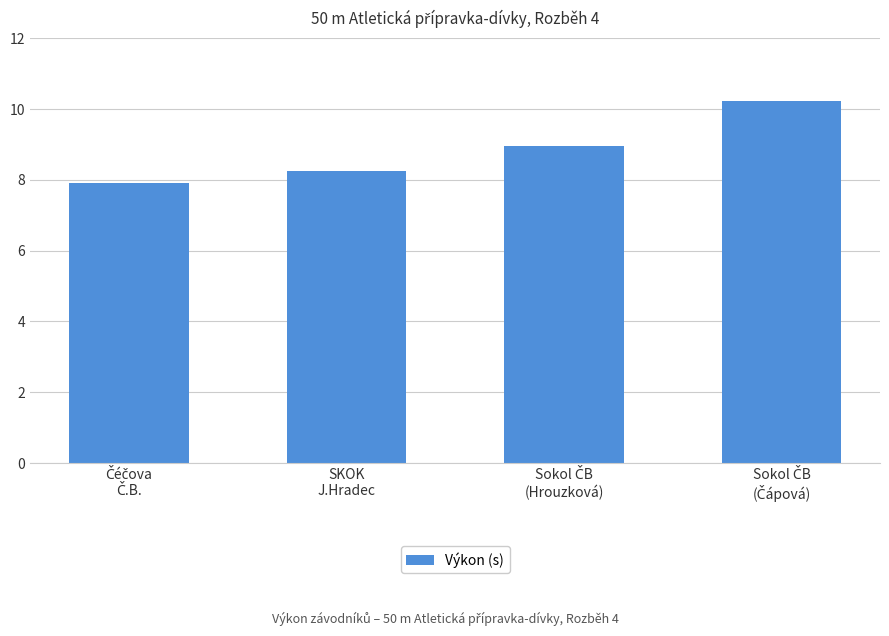

What is the greatest value displayed?

10.2